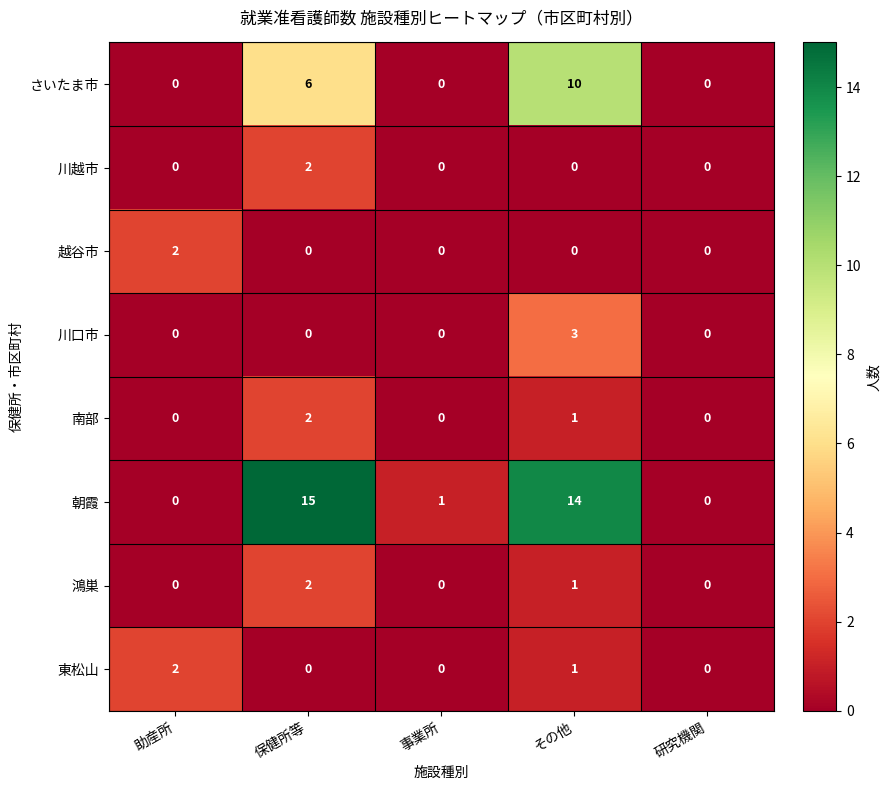

How many series are shown in this chart?

8